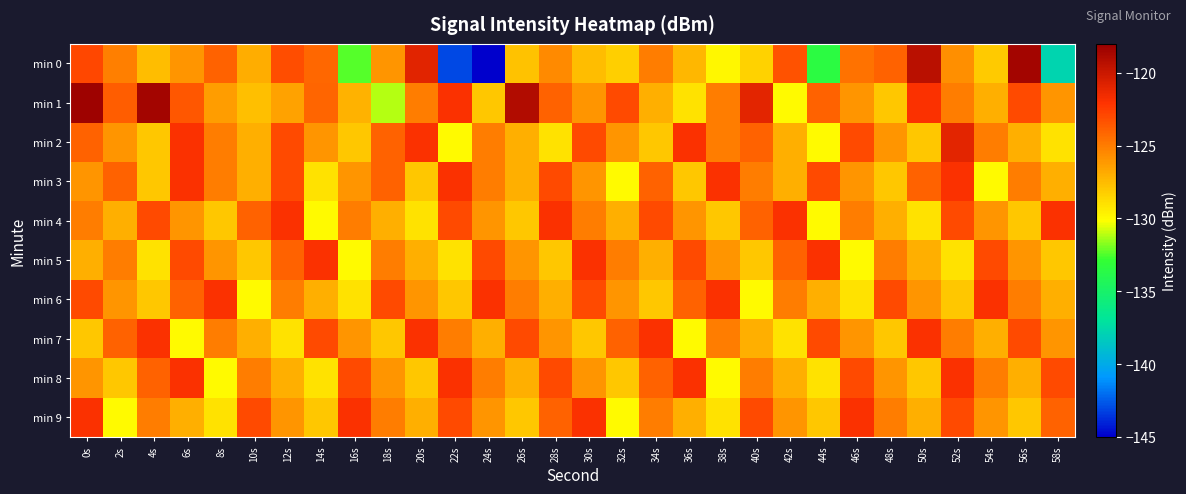

What is the maximum value shown in the chart?

-118.3